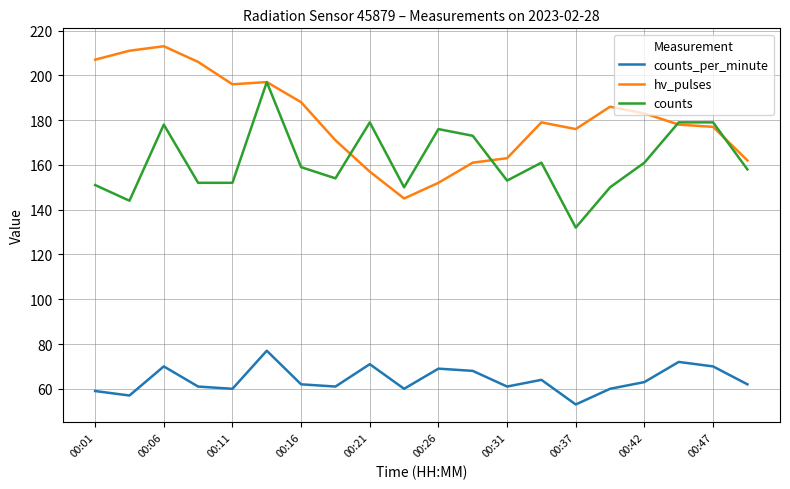

Rank the series by their maximum value, from highest to lowest.

hv_pulses, counts, counts_per_minute